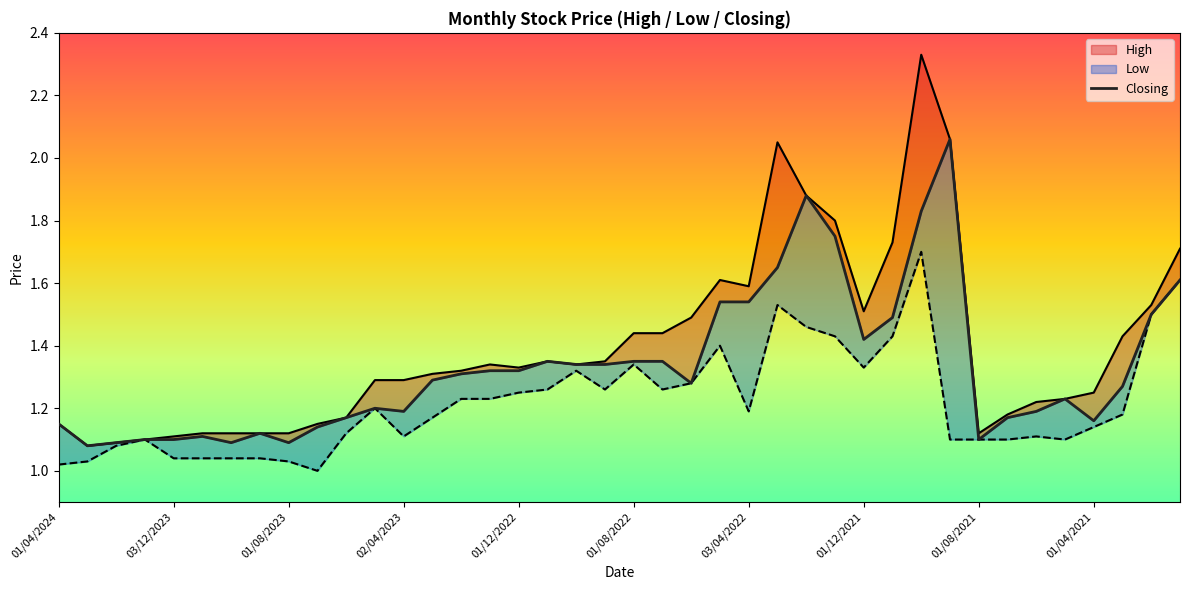

What value does the High series have at 03/07/2022?

1.4